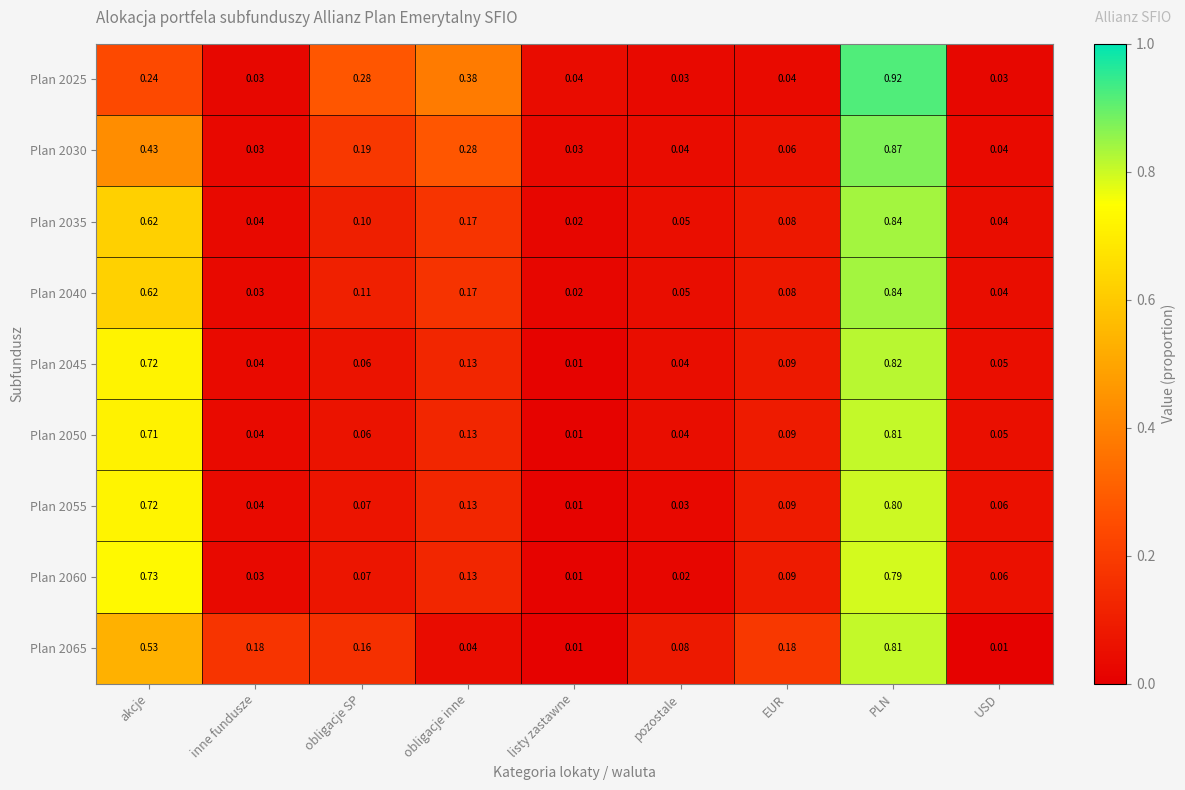

Is the value of Plan 2060 at USD greater than the value of Plan 2055 at EUR?

No